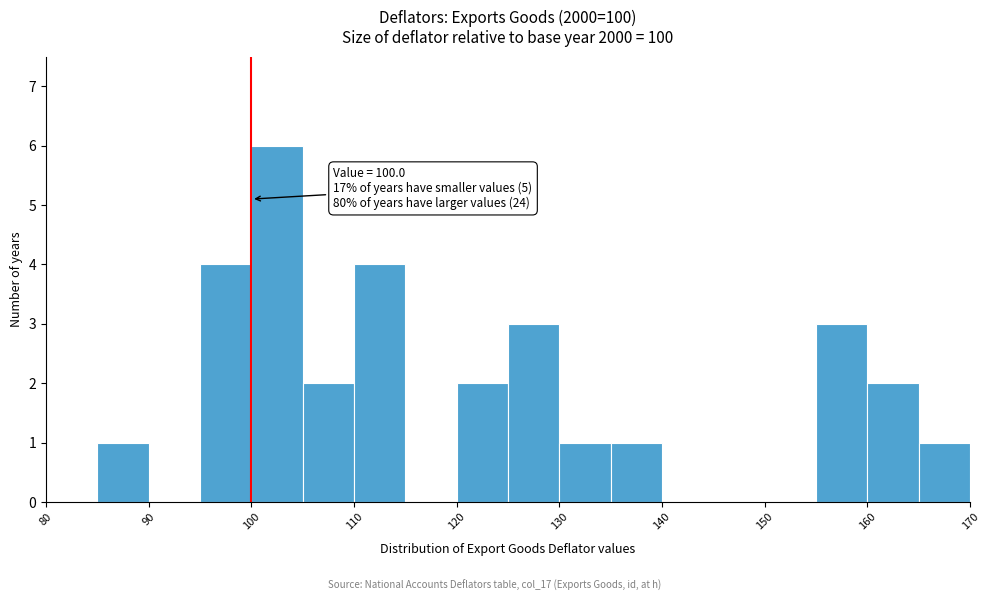

Which range on the x-axis has the tallest bar?

100 to 105